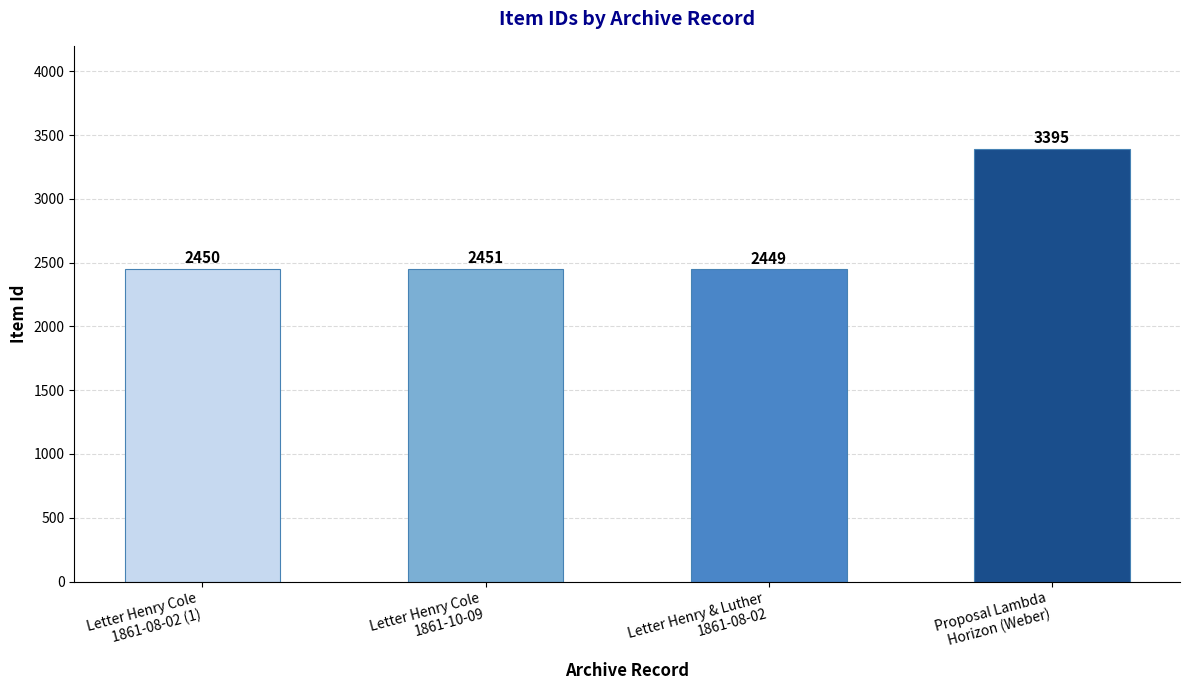

The value at Letter Henry & Luther
1861-08-02 is 2449. True or false?

True